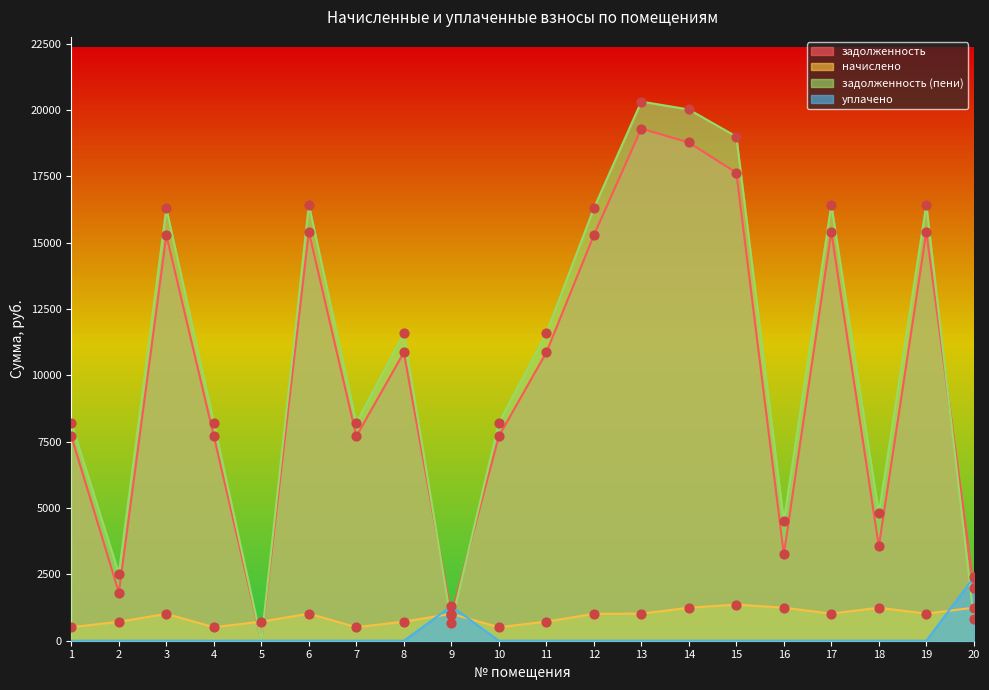

Is the value of задолженность (пени) at 9 greater than the value of задолженность at 9?

No